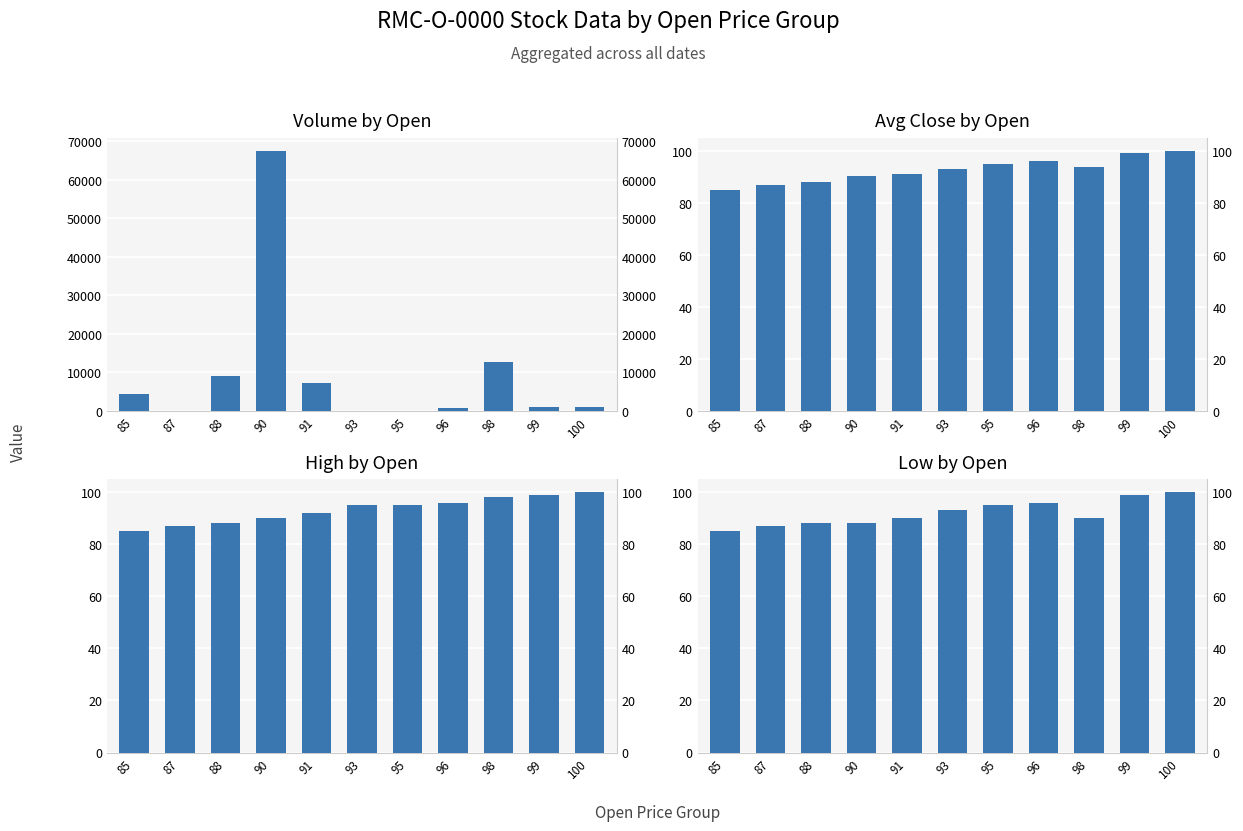

What is the difference between the highest and lowest values at 100?

903.0